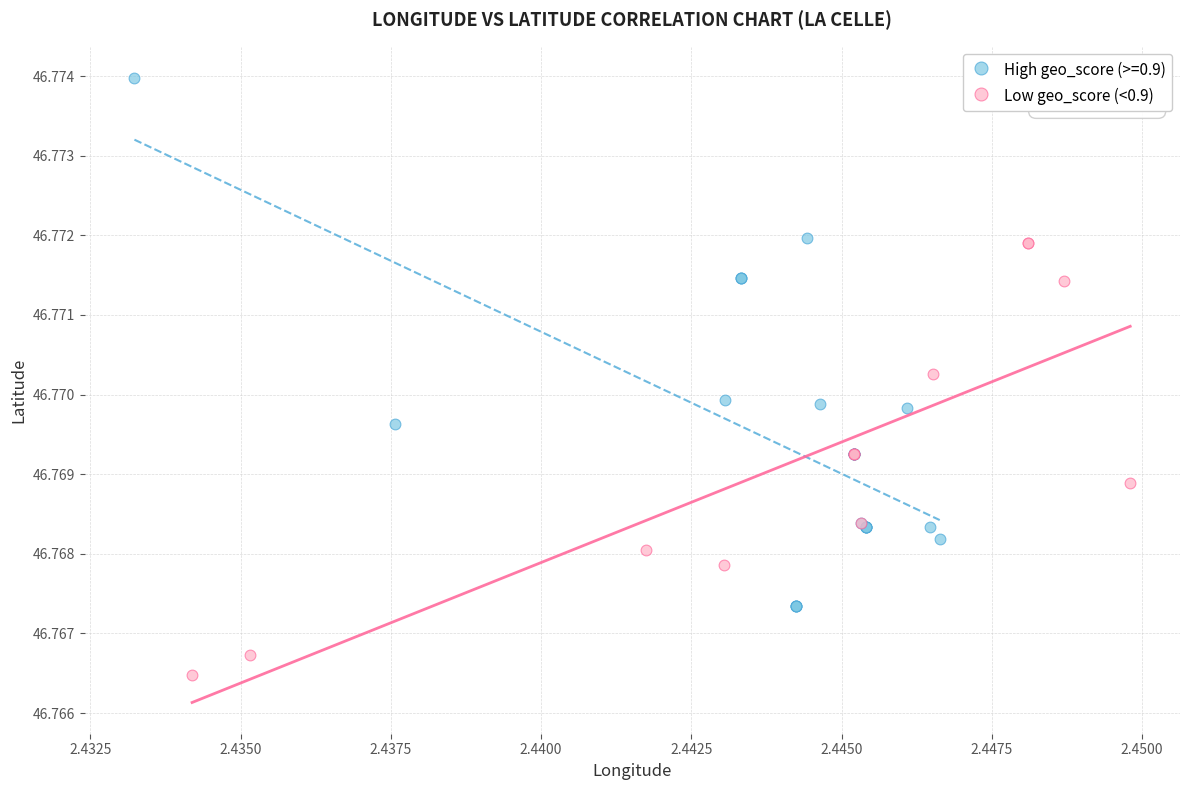

Which series contains the lowest Y value?

Low geo_score (<0.9)